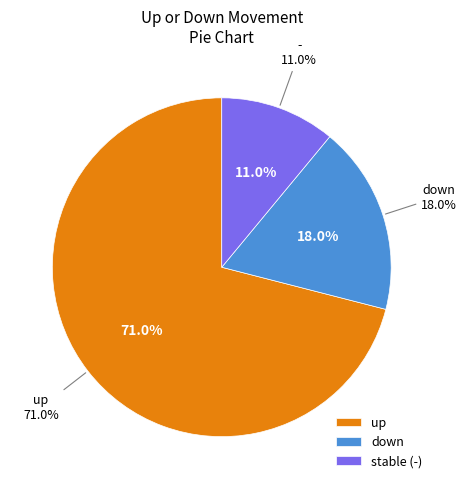

The down slice represents 4% of the pie. True or false?

False